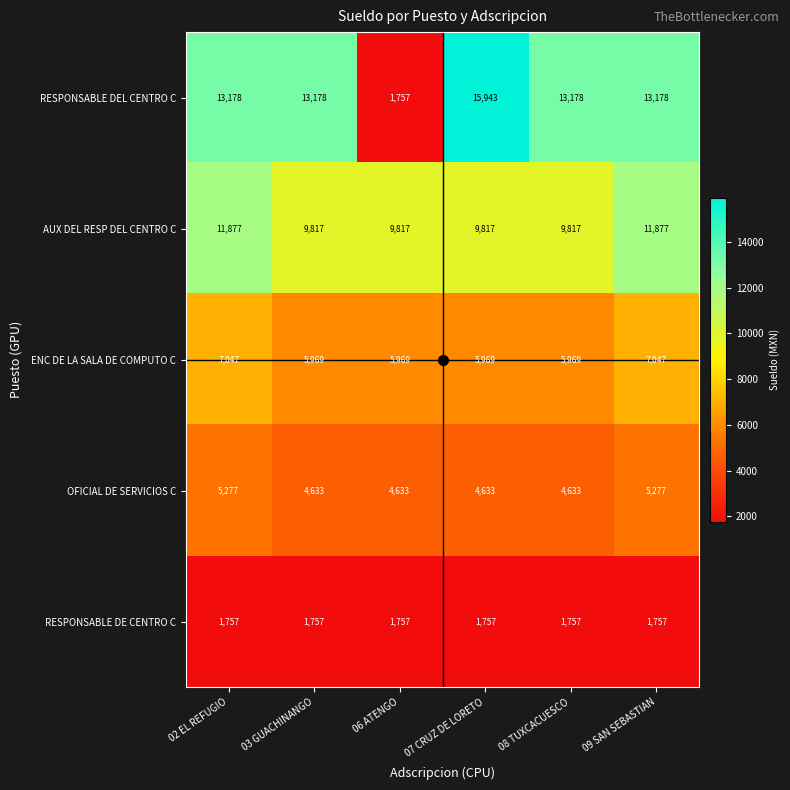

What is the smallest value displayed?

1757